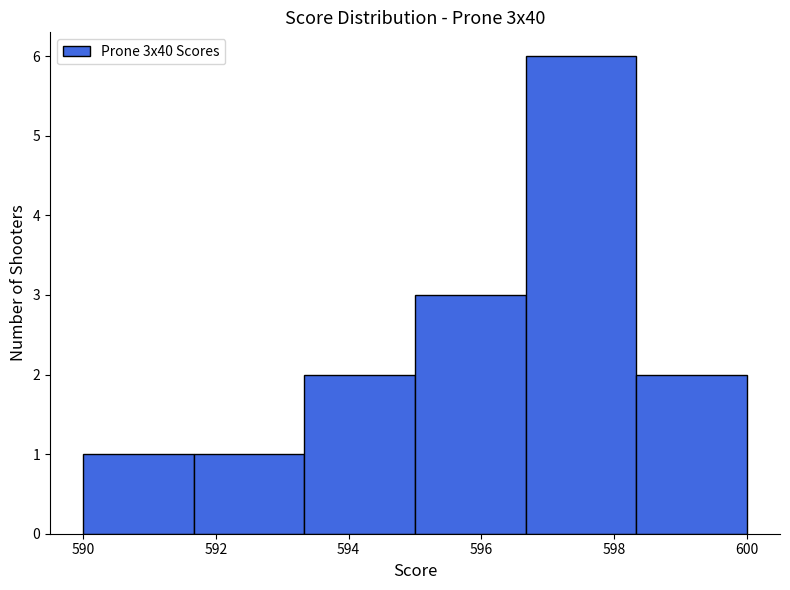

Reading left to right, transcribe this chart: for each bar, give the range it covers on the x-axis and its height. Neither the bar edges nor the heights are printed on the chart, so give them approximately, as read against the axes.

590.0 to 591.6: 1
591.6 to 593.4: 1
593.4 to 595.0: 2
595.0 to 596.6: 3
596.6 to 598.4: 6
598.4 to 600.0: 2